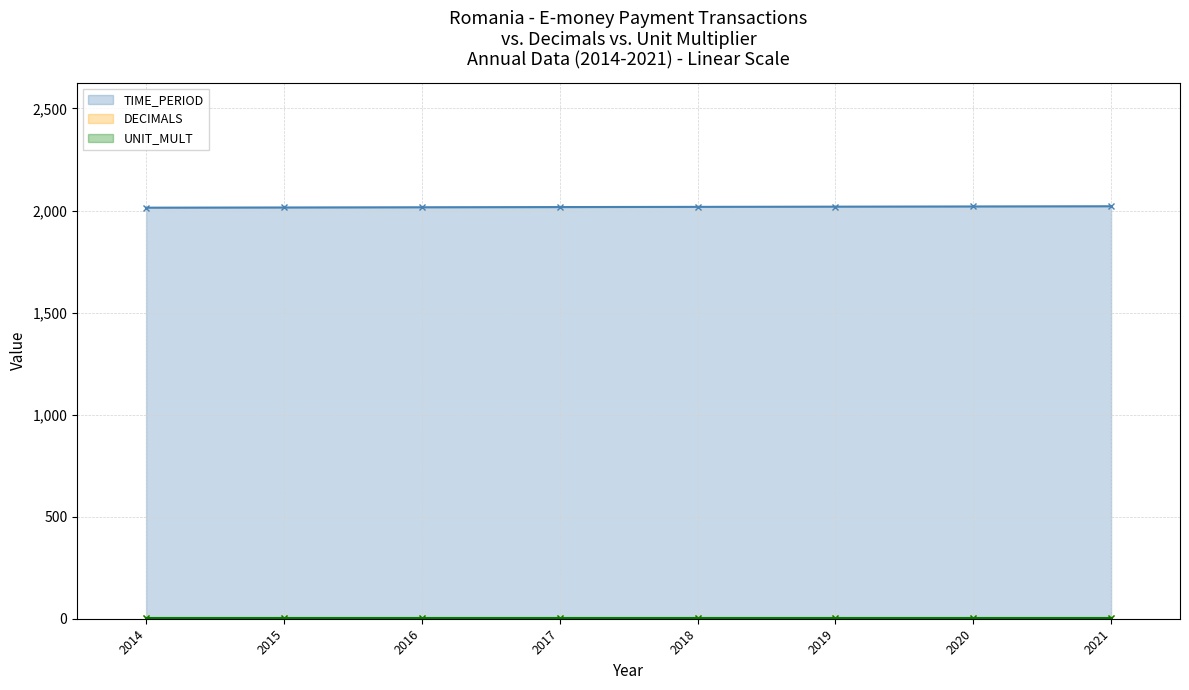

The TIME_PERIOD series shows 1047 at 2015. True or false?

False